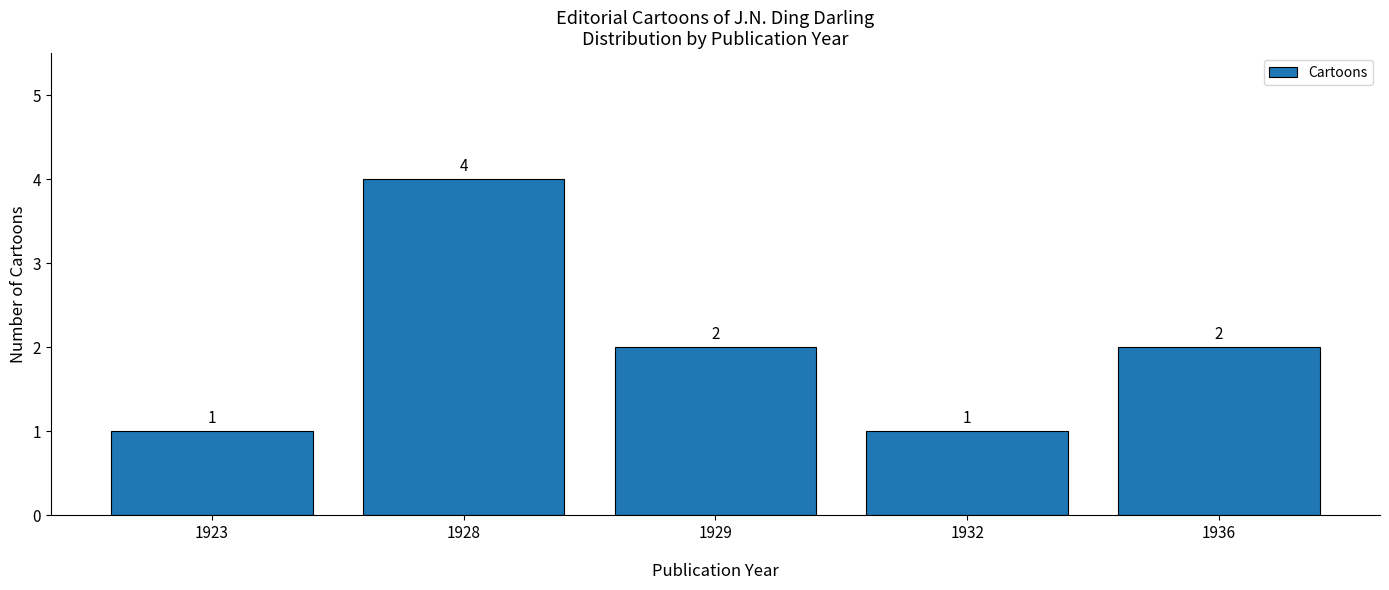

What is the maximum value shown in the chart?

4